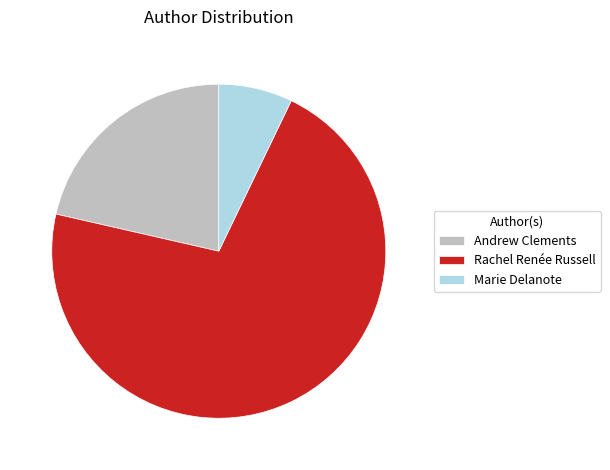

Between Rachel Renée Russell and Marie Delanote, which is larger?

Rachel Renée Russell